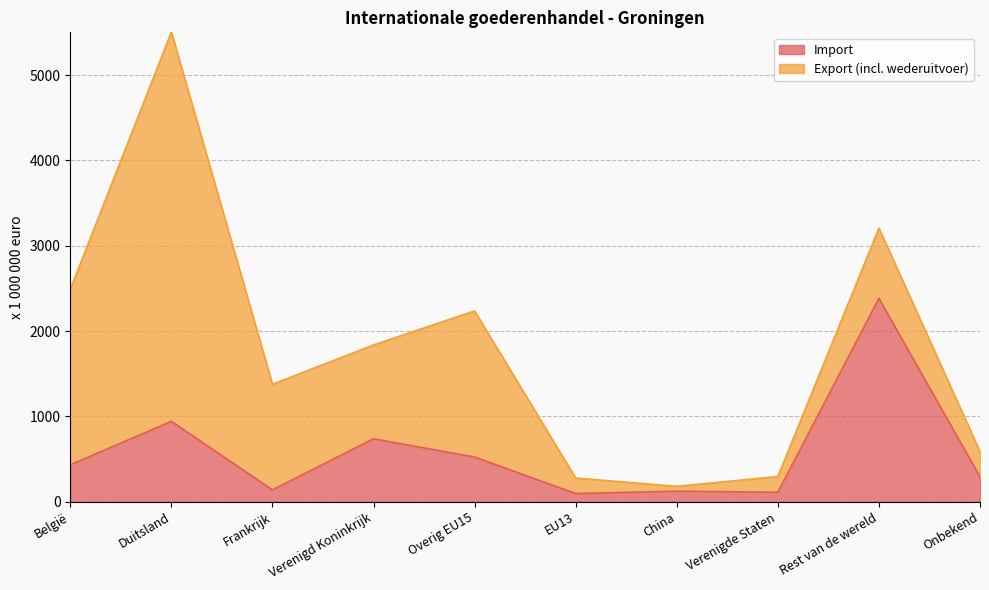

Where is the first local maximum?

Duitsland